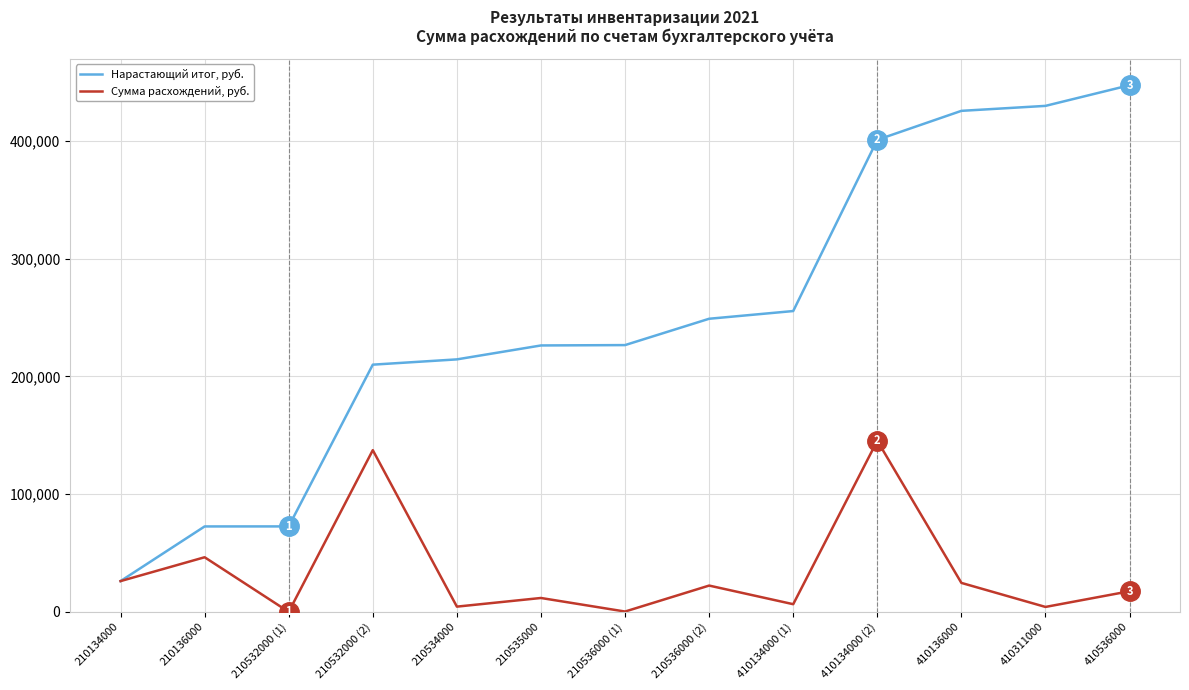

Rank the series at 410311000 from lowest to highest value.

Сумма расхождений, руб., Нарастающий итог, руб.